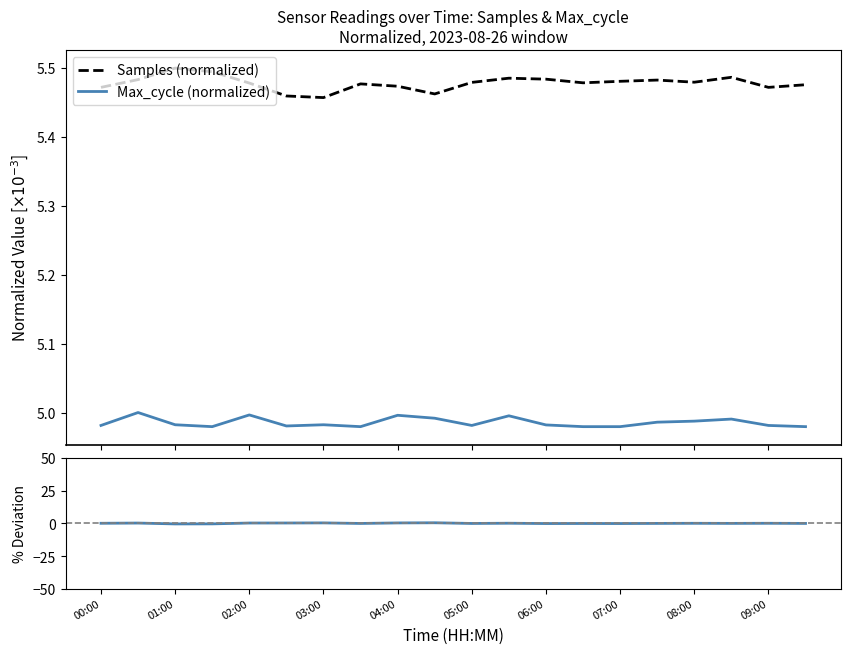

At how many categories does at least one series exceed 0?

20